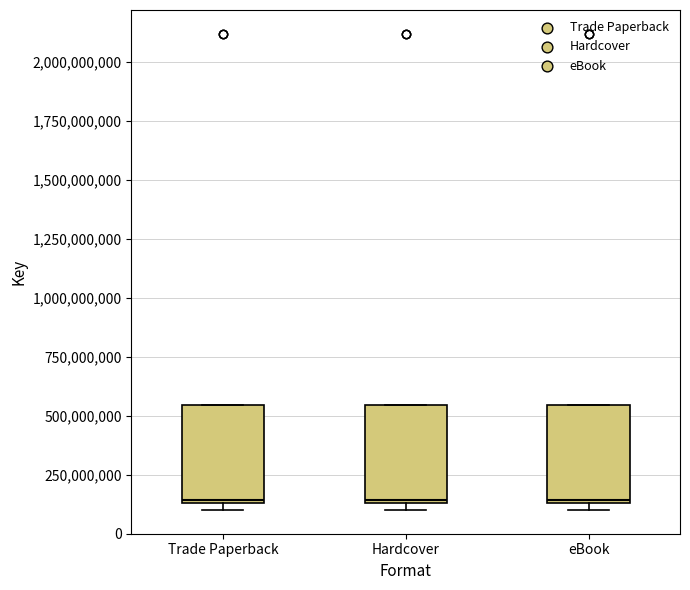

Reading left to right, read every box against the y-axis: the position of its median line, the range the box covers, and the ends of its whiskers. The values are not printed on the chart, so give them approximately, as read against the axis.

Trade Paperback: median 150000000 (just above the box's lower edge), box 150000000 to 550000000, whiskers 100000000 to 550000000
Hardcover: median 150000000 (just above the box's lower edge), box 150000000 to 550000000, whiskers 100000000 to 550000000
eBook: median 150000000 (just above the box's lower edge), box 150000000 to 550000000, whiskers 100000000 to 550000000